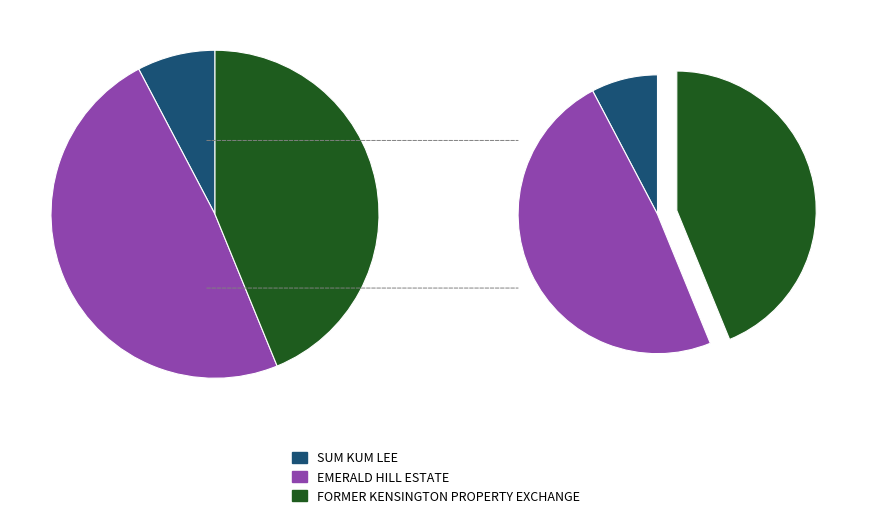

To the nearest percent, what percentage of the pie is EMERALD HILL ESTATE?

48%